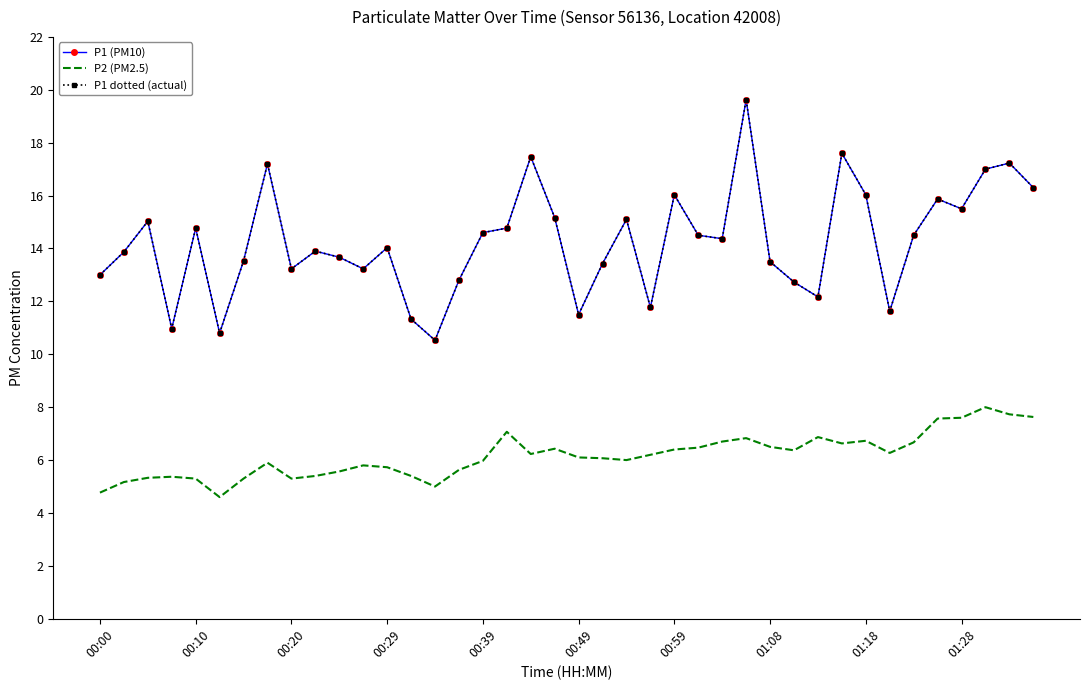

How many lines are shown in the chart?

3